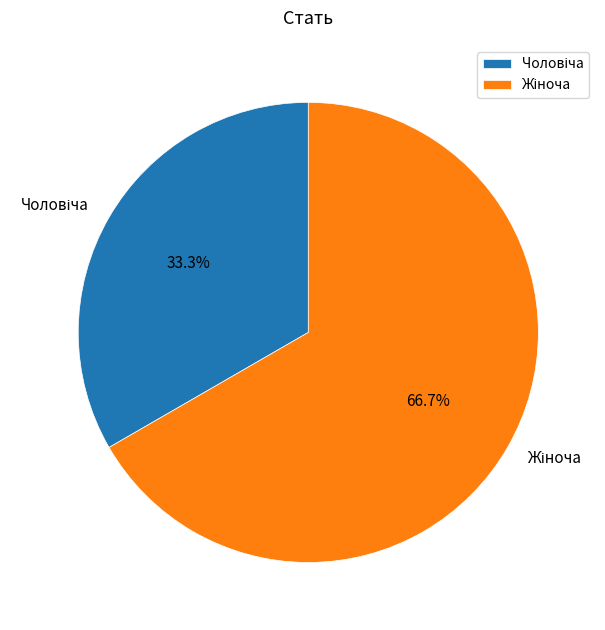

Is there a majority slice in this chart?

Yes